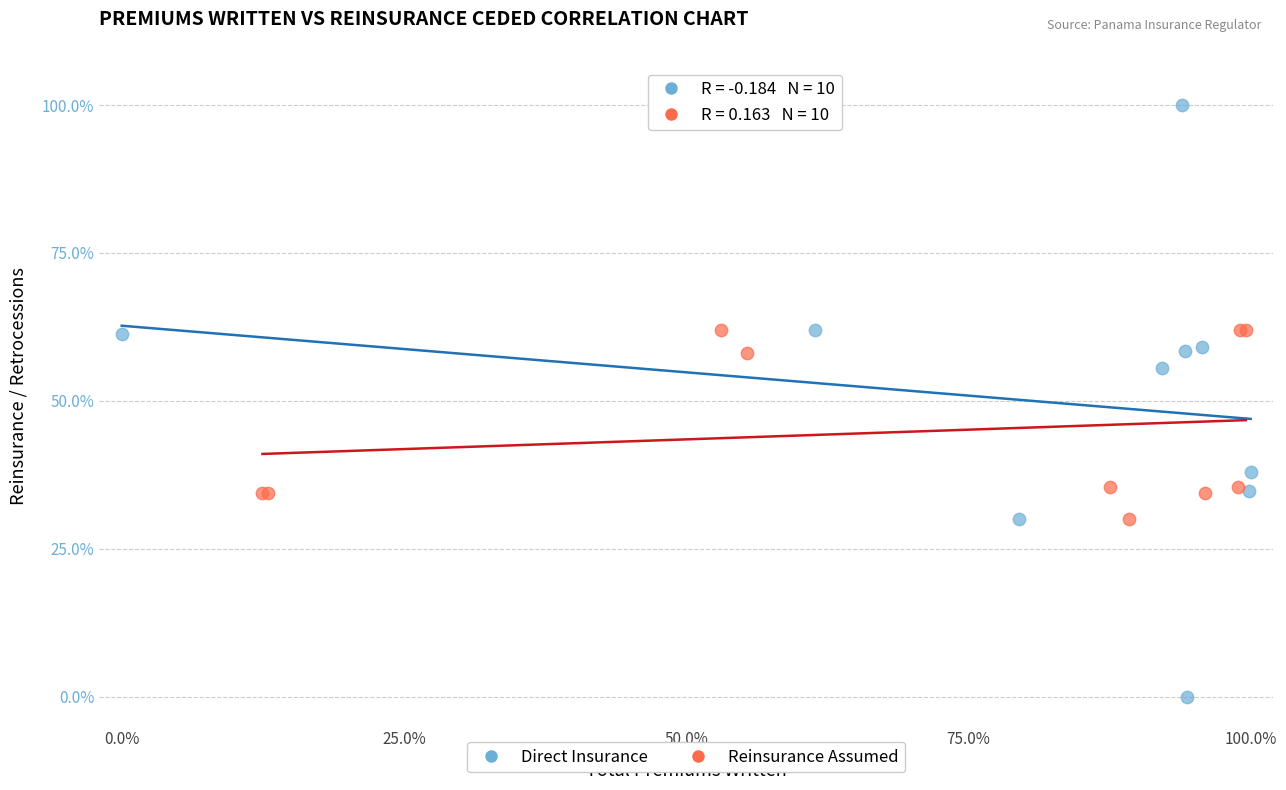

Which series reaches the maximum Y coordinate?

Direct Insurance